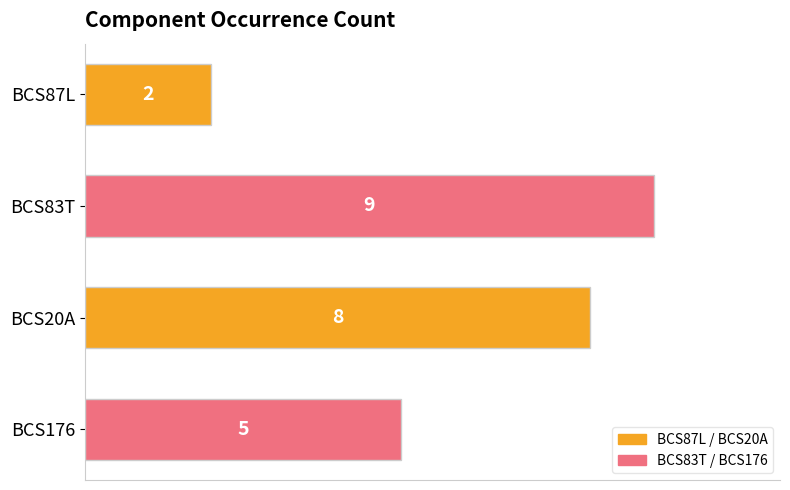

Count the number of categories in the chart.

4